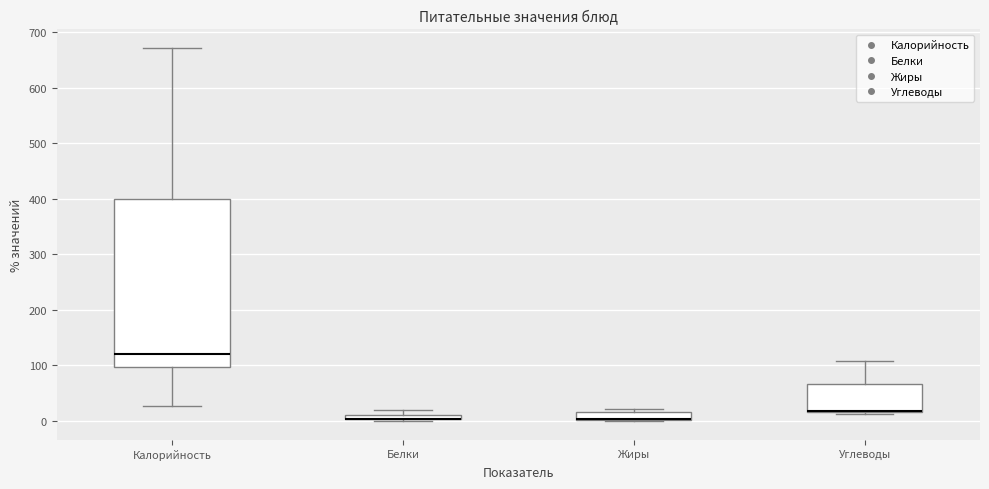

Where is the upper edge of the box for Белки on the y-axis? The values are not printed on the chart, so give them approximately, as read against the axis.

10